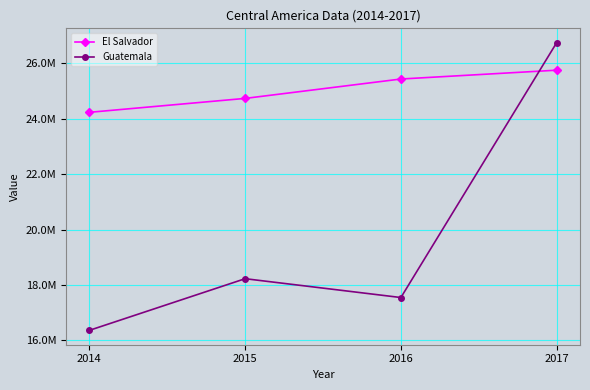

True or false: Guatemala and El Salvador cross at least once.

True